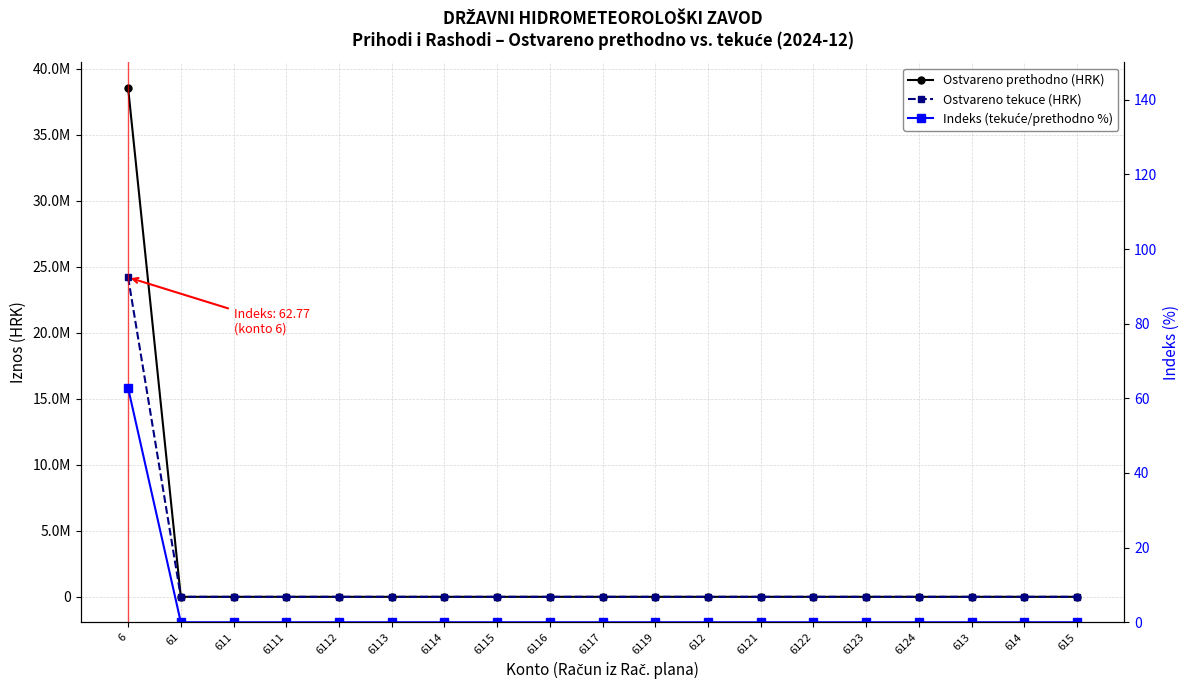

What are all the series names shown in the legend?

Ostvareno prethodno (HRK), Ostvareno tekuce (HRK), Indeks (tekuće/prethodno %)